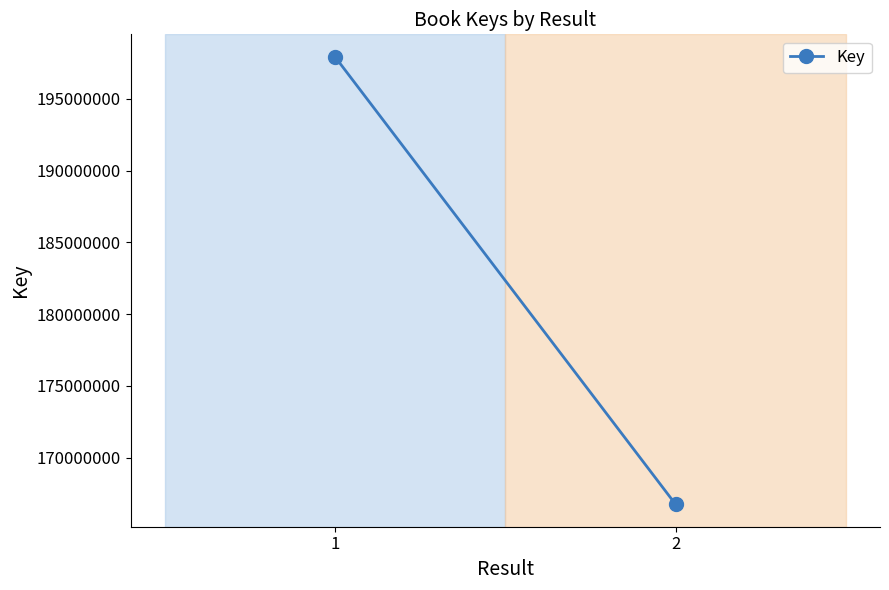

Reading left to right, extract all data points from this chart.

1=197940420	2=166755443